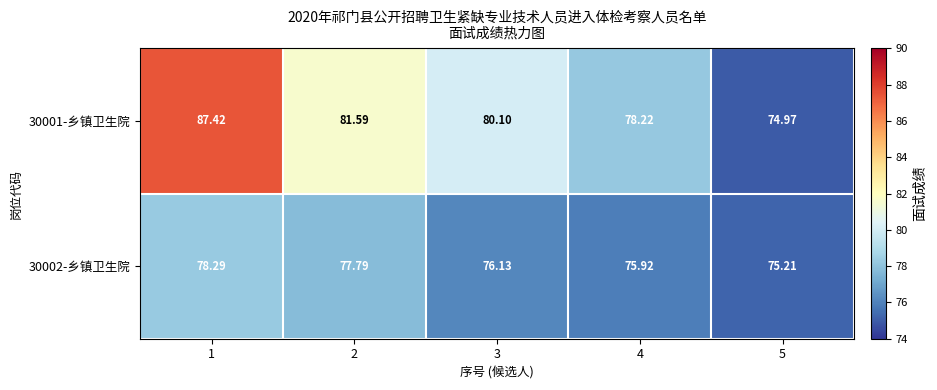

Is the value of 30002-乡镇卫生院 at 1 greater than the value of 30001-乡镇卫生院 at 4?

Yes